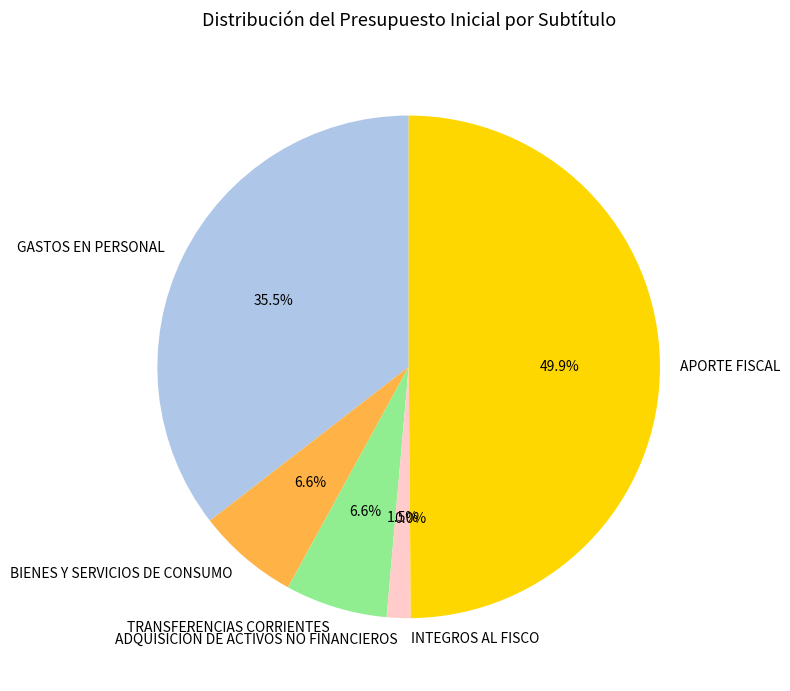

What is the ratio of the value at APORTE FISCAL to the value at BIENES Y SERVICIOS DE CONSUMO?

7.6